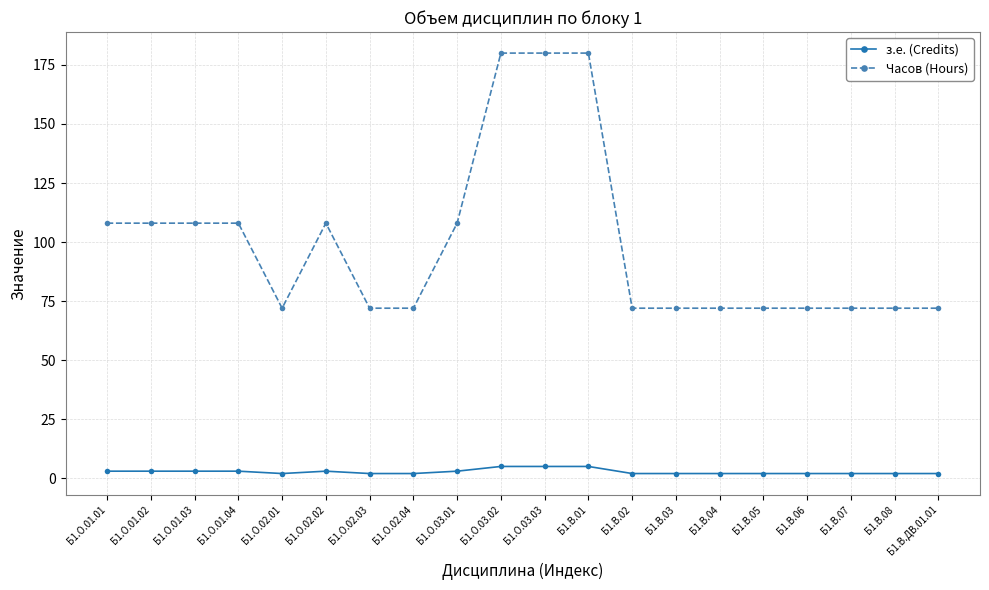

What is the maximum value for Часов (Hours)?

180